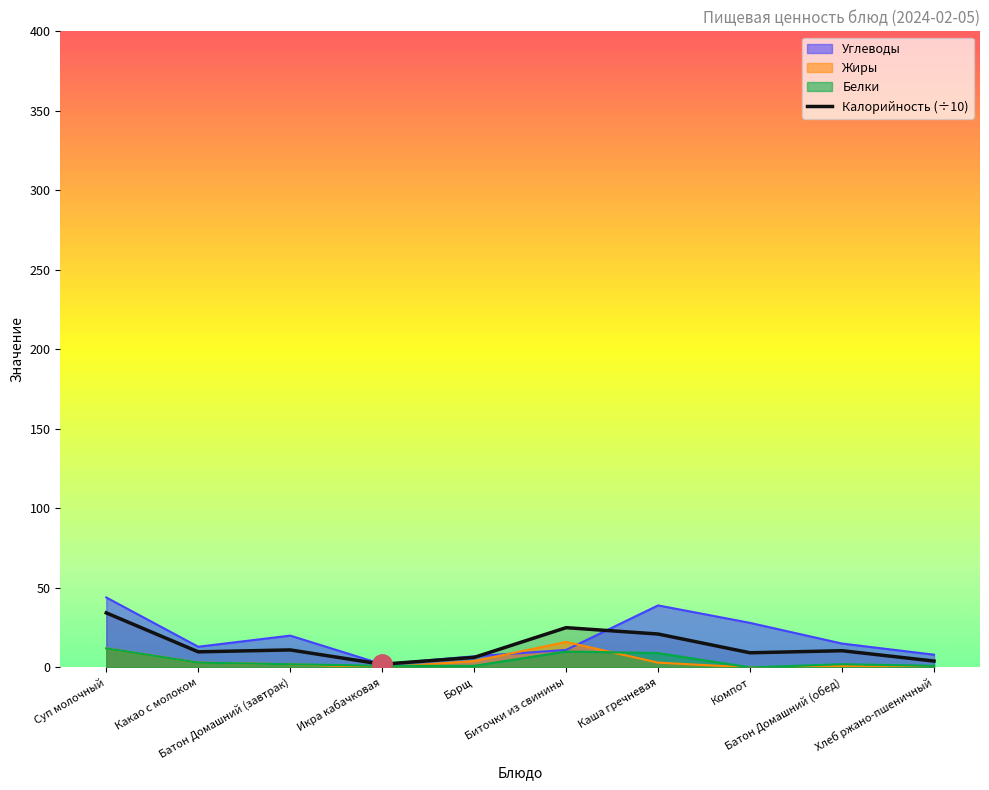

How many points are lower than both their immediate neighbors (excluding endpoints)?

3